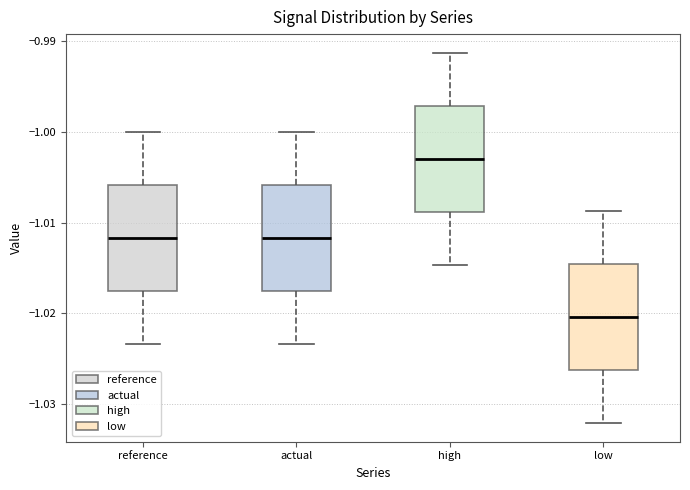

Where does the median line of the box for low sit on the y-axis? The values are not printed on the chart, so give them approximately, as read against the axis.

-1.020